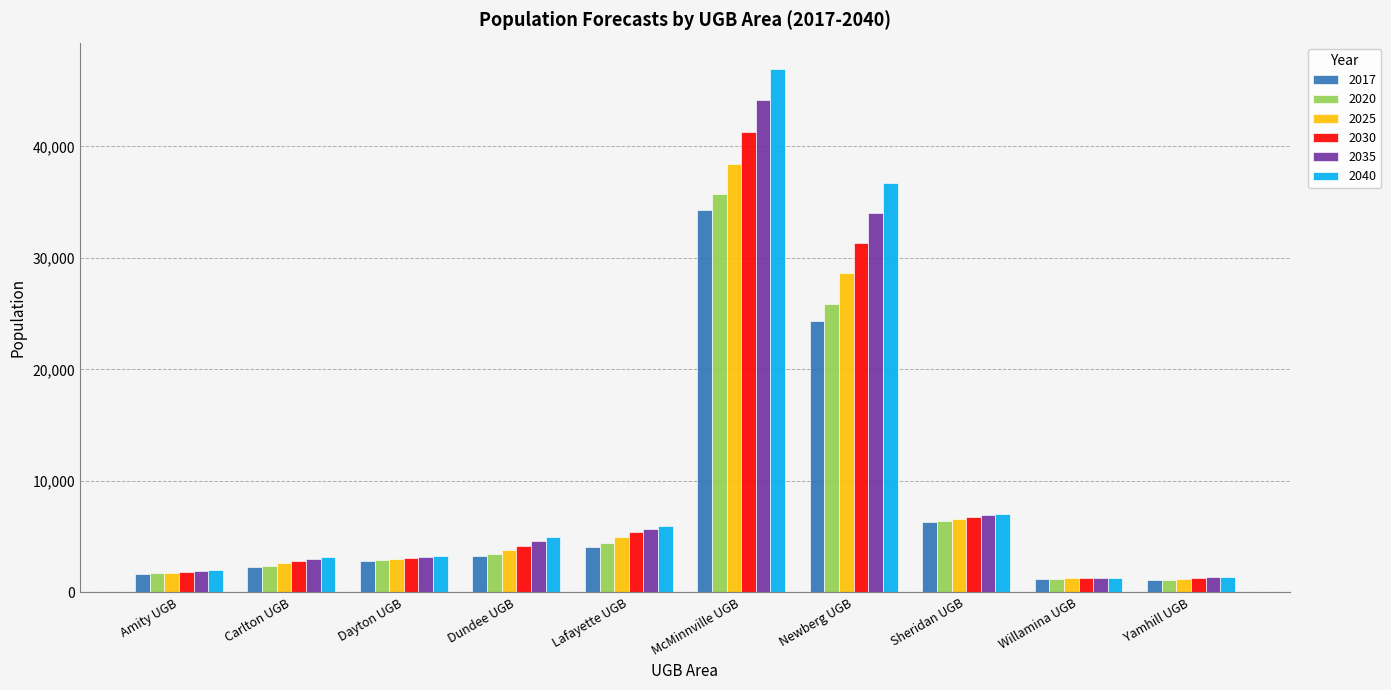

Which category has the highest value in the 2017 series?

McMinnville UGB